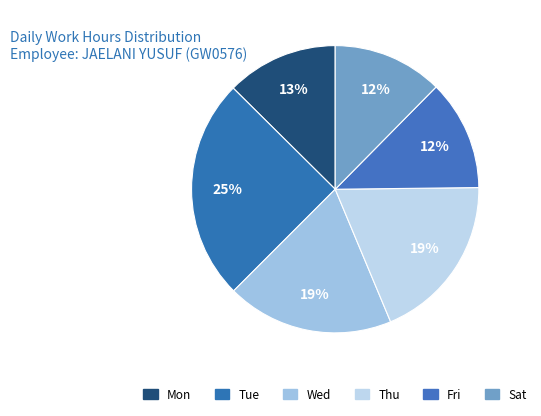

How many segments does this pie chart have?

6